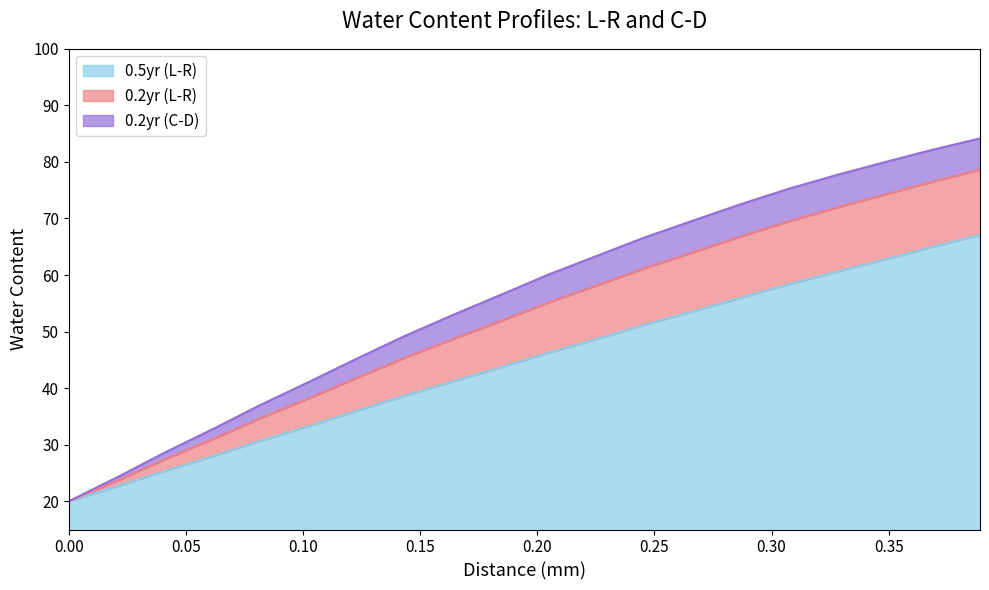

Where is 0.2yr (L-R) nearest to the value 49?

0.164